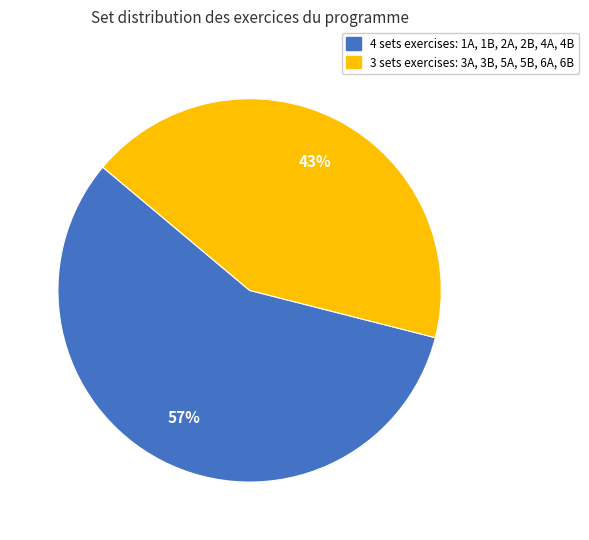

To the nearest percent, what is the difference between the largest and smallest slice percentages?

14%